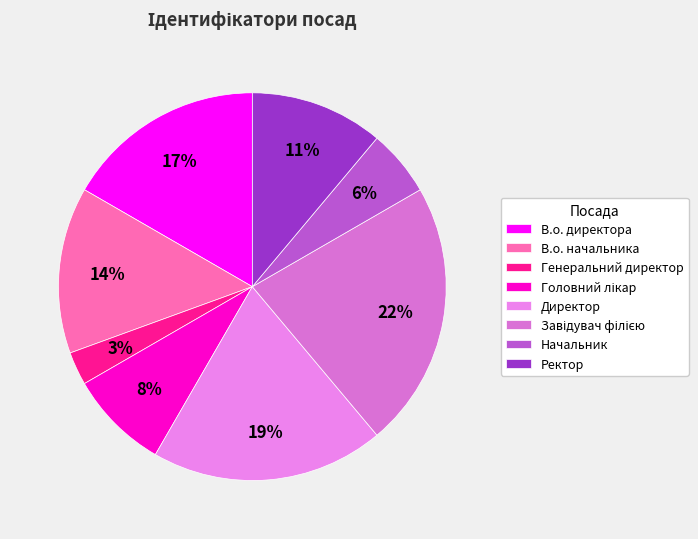

What percentage is the В.о. директора slice, to the nearest percent?

17%